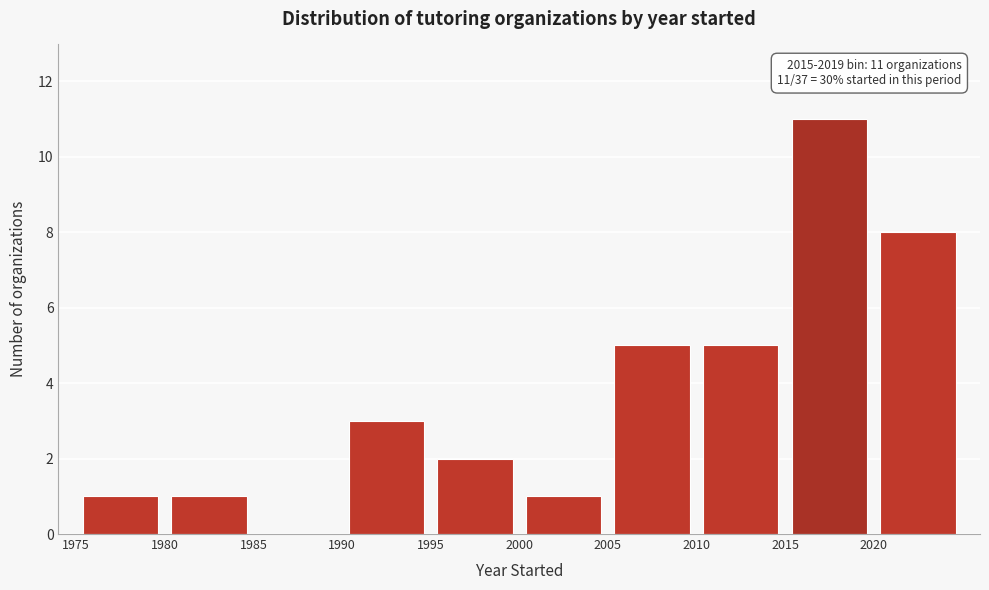

Over which range of the x-axis is the bar tallest?

2015 to 2020